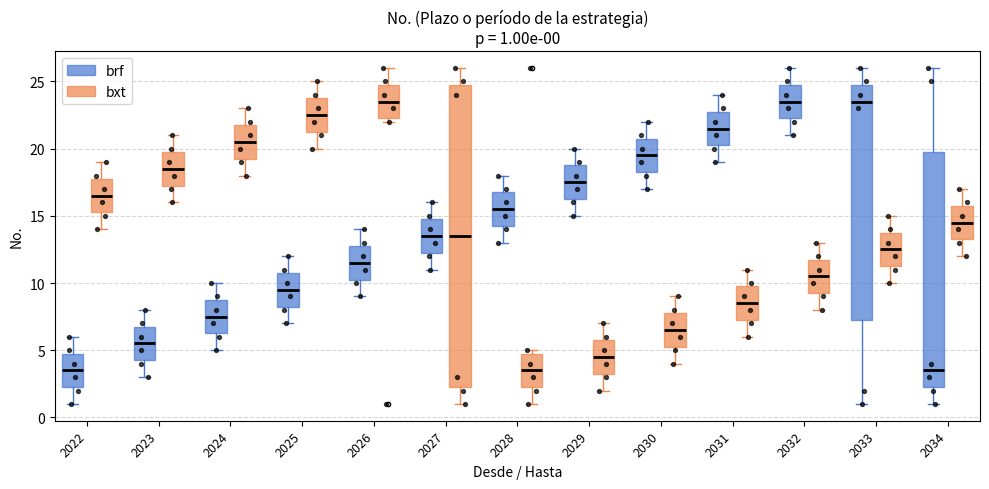

Comparing the boxes themselves (not the whiskers), which one is the tallest?

2027 (bxt)